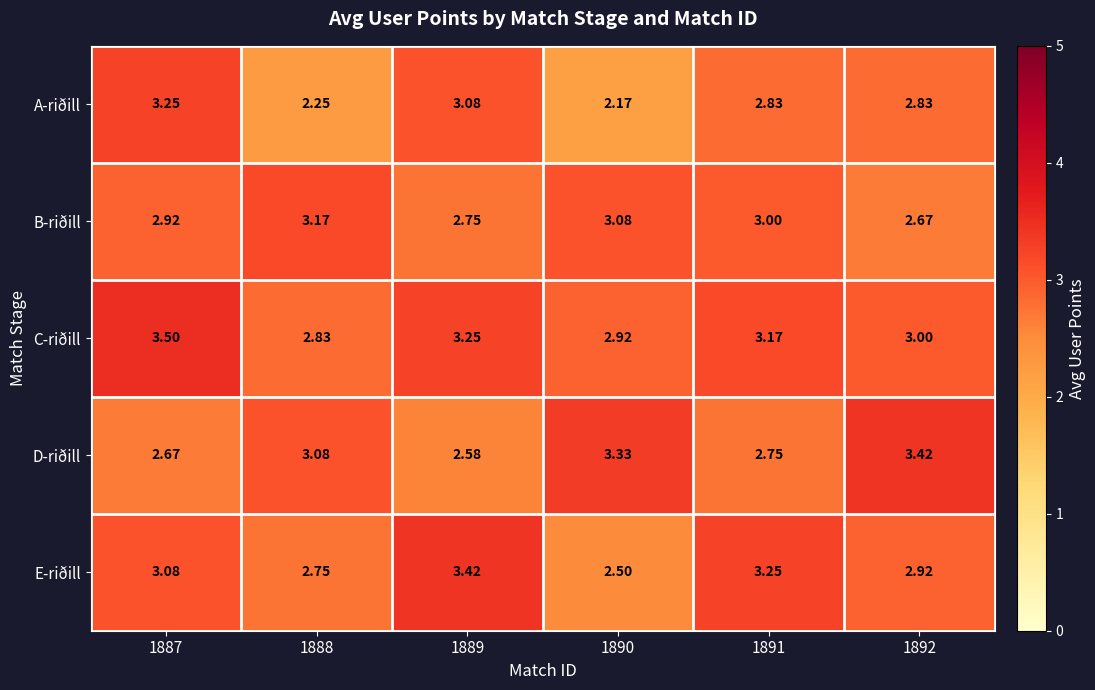

Is the value of D-riðill at 1891 greater than the value of E-riðill at 1890?

Yes